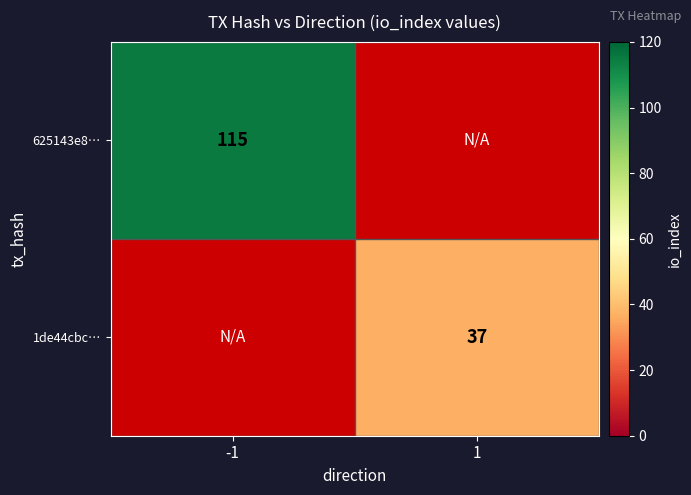

Is it true that 625143e8… equals 115 at -1?

True